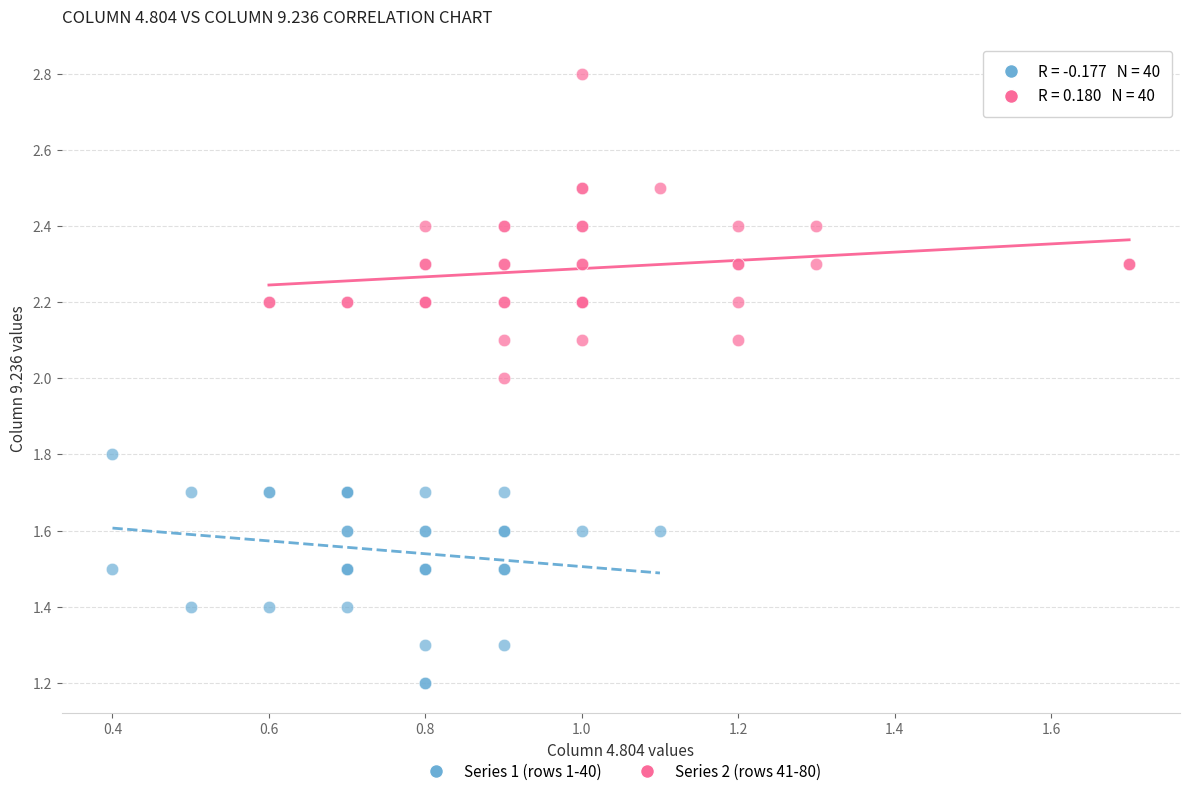

Which series reaches the minimum Y coordinate?

Series 1 (rows 1-40)